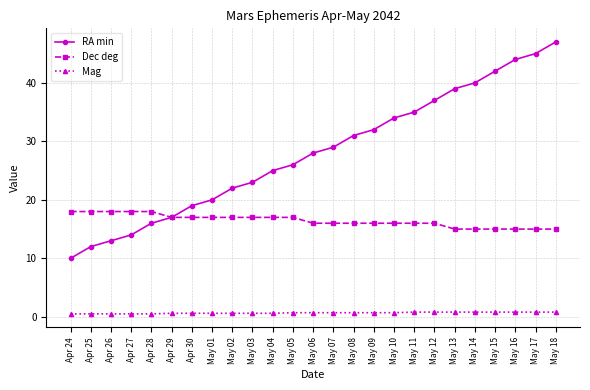

True or false: Mag and RA min cross at least once.

False